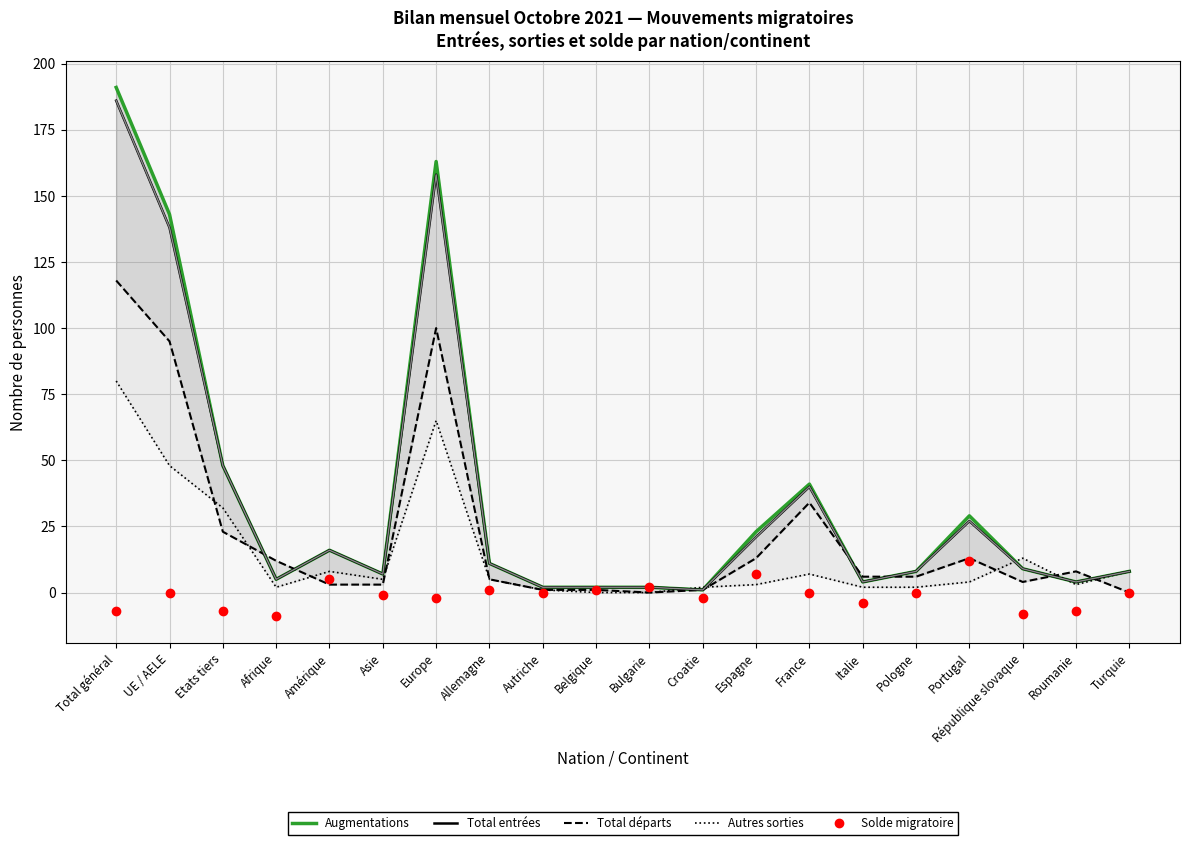

Count the number of categories in the chart.

20